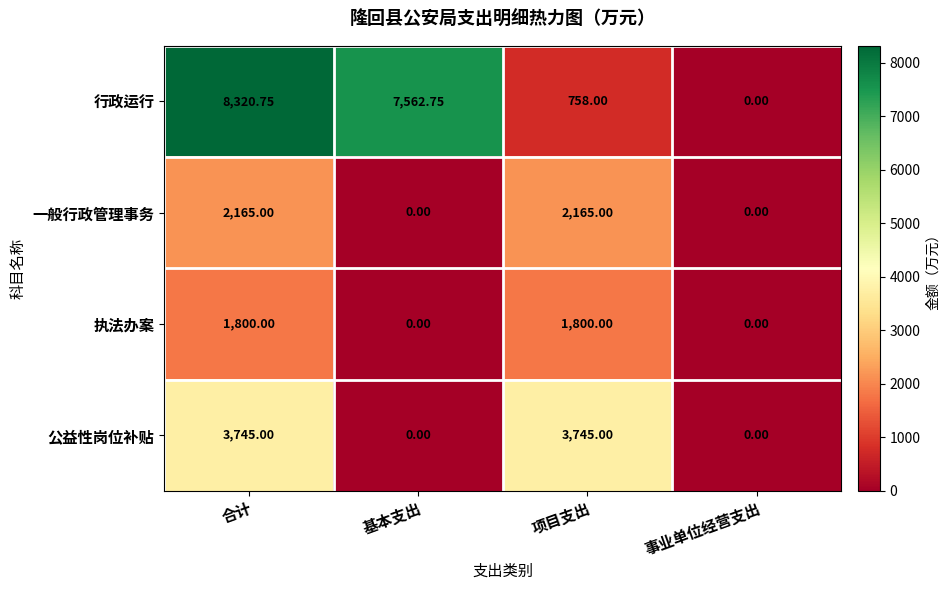

Which series has the largest total across all categories?

行政运行